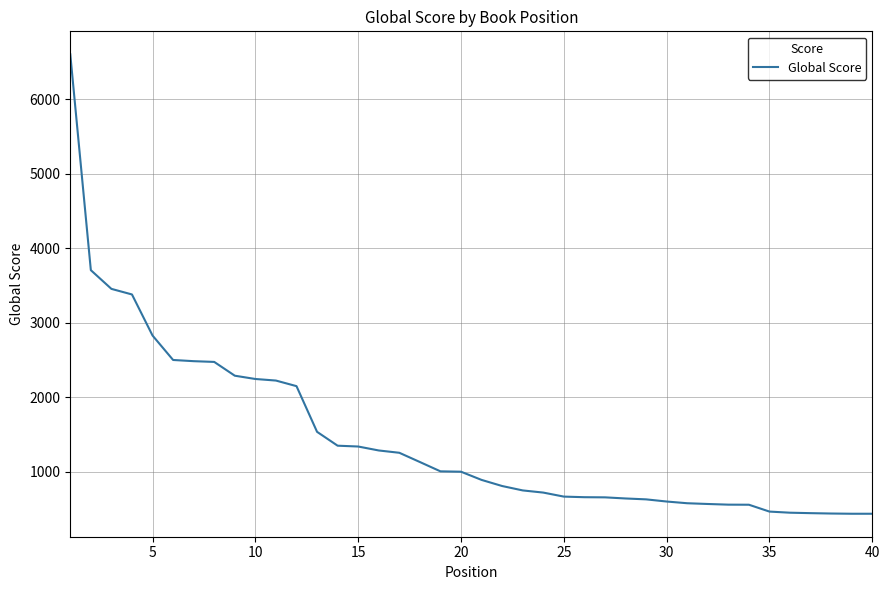

What is the difference between the maximum and minimum values?

6164